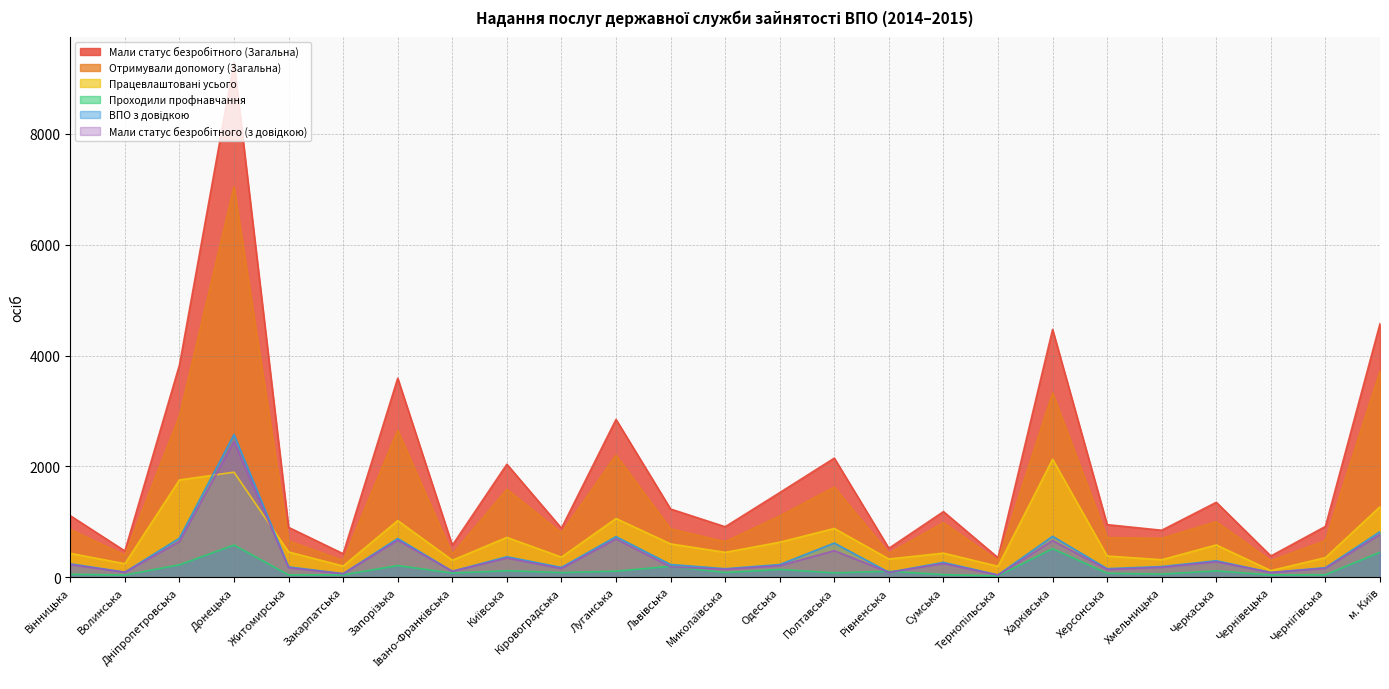

True or false: Проходили профнавчання and Мали статус безробітного (Загальна) cross at least once.

False